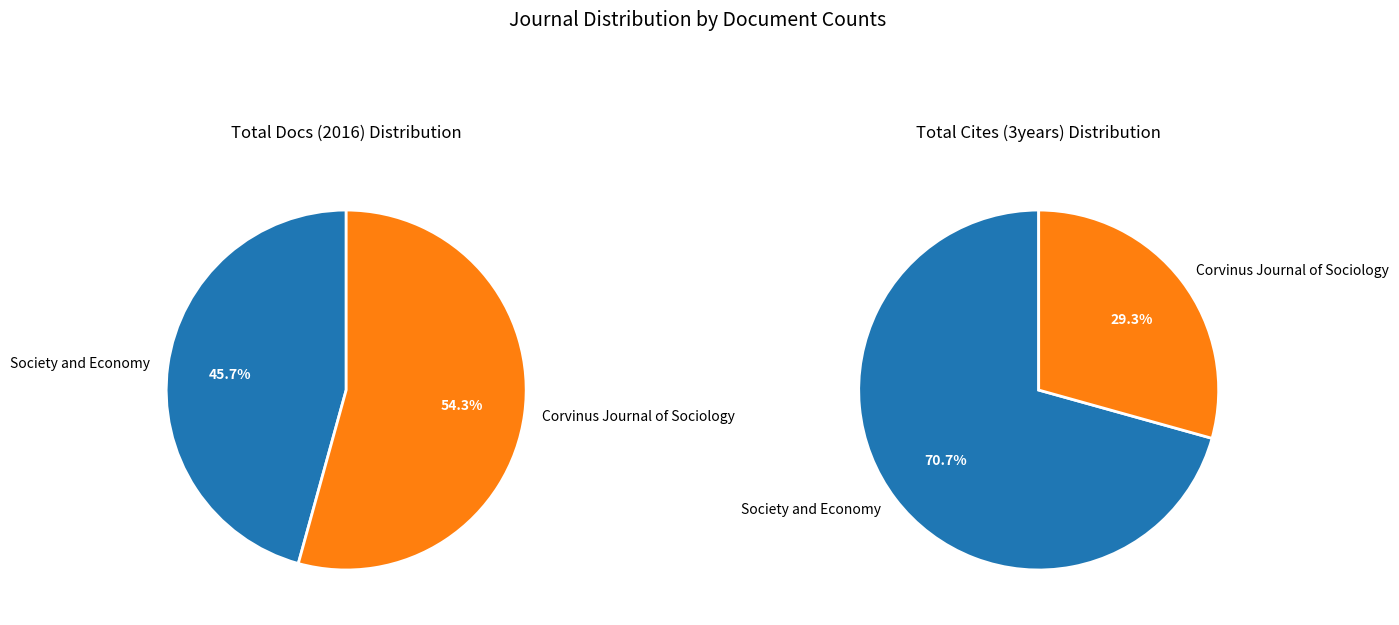

Does Corvinus Journal of Sociology account for over 50% of the chart?

Yes